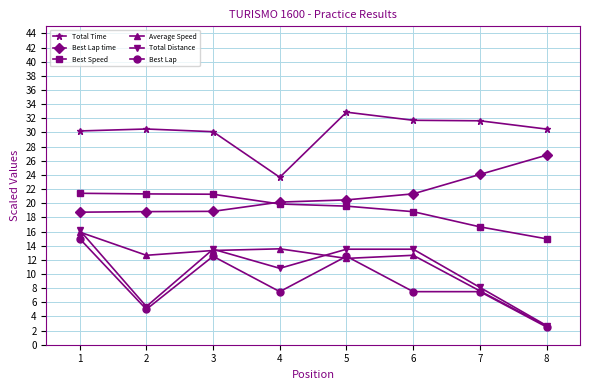

What is the spread (max minus min) of values at 4?

16.2